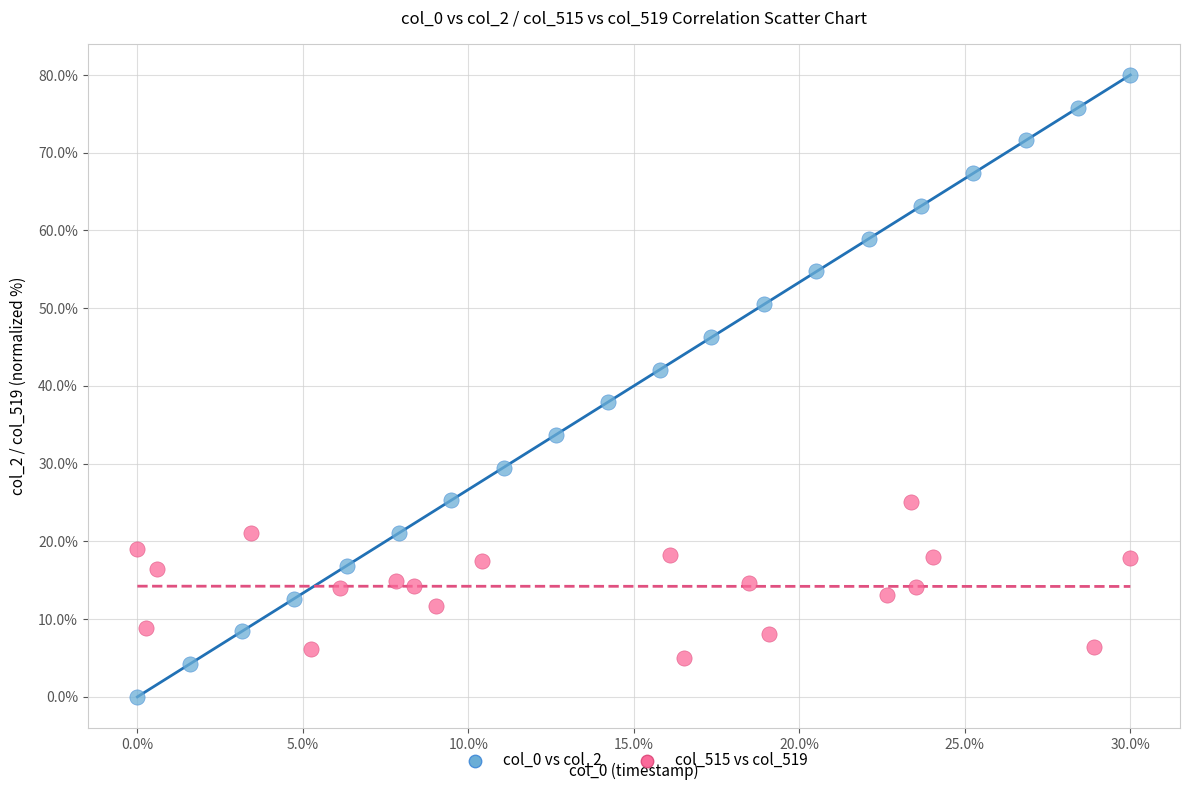

Which series contains the highest Y value?

col_0 vs col_2